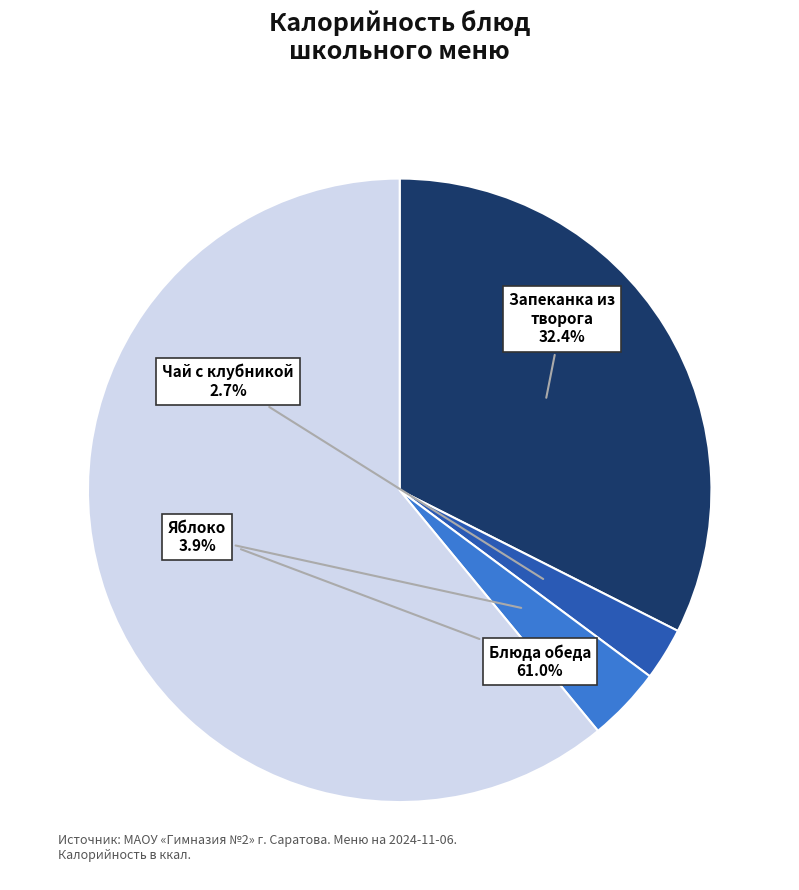

Does any single category account for the majority?

Yes